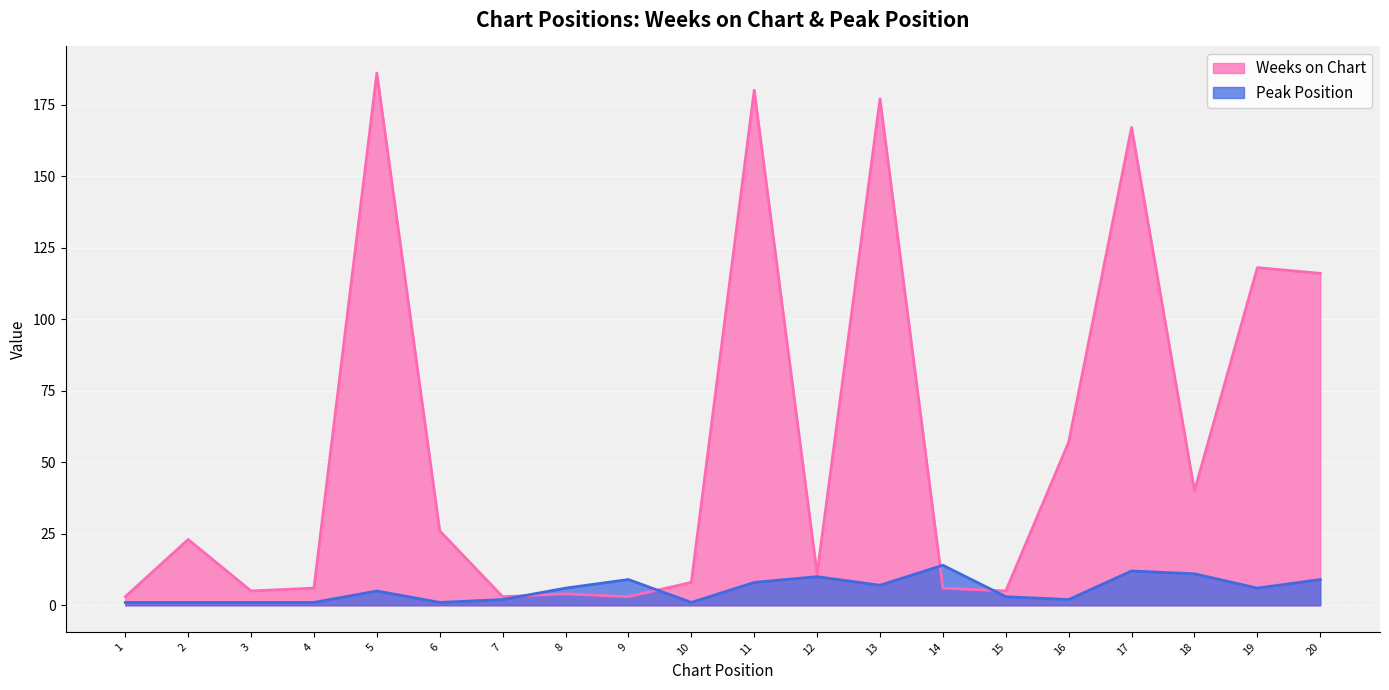

Is it true that Weeks on Chart equals 4 at 9?

False